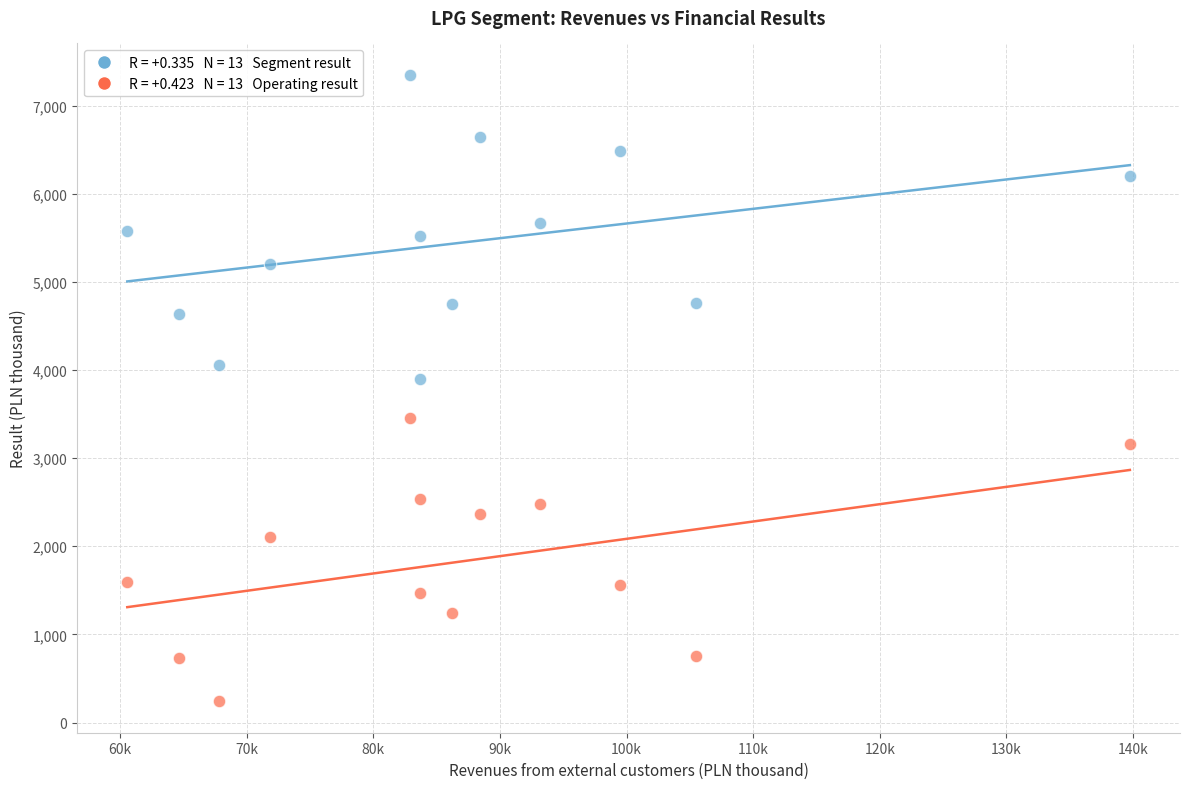

Across all series, what Y value is closest to 3794?

3896